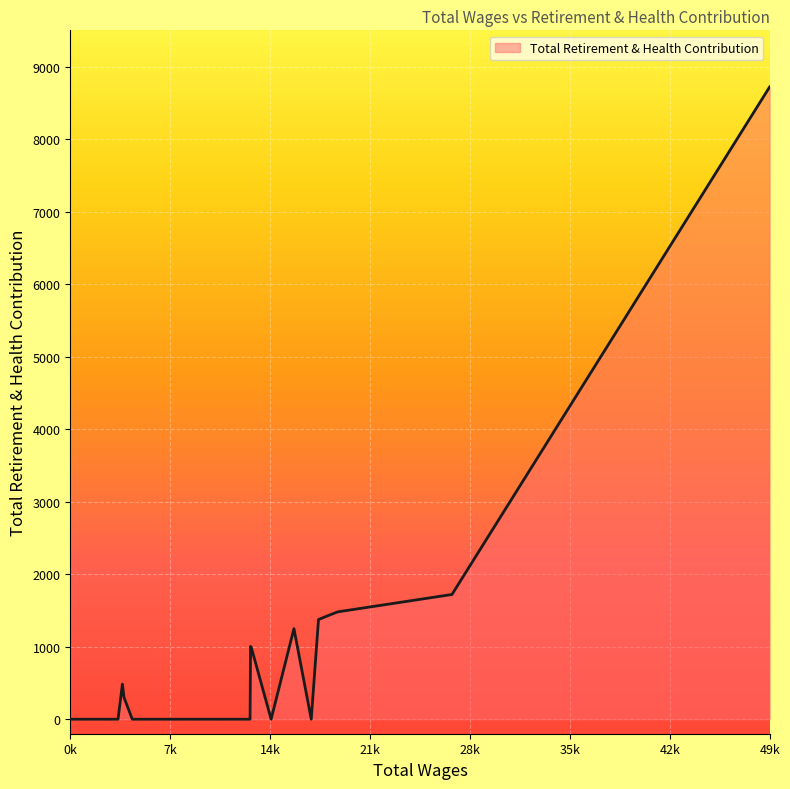

What is the greatest value displayed?

8719